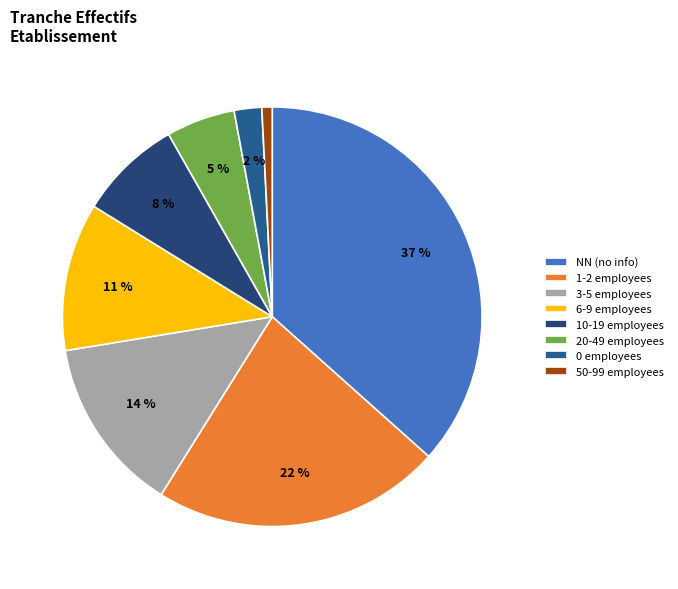

How many slices are in this pie chart?

8